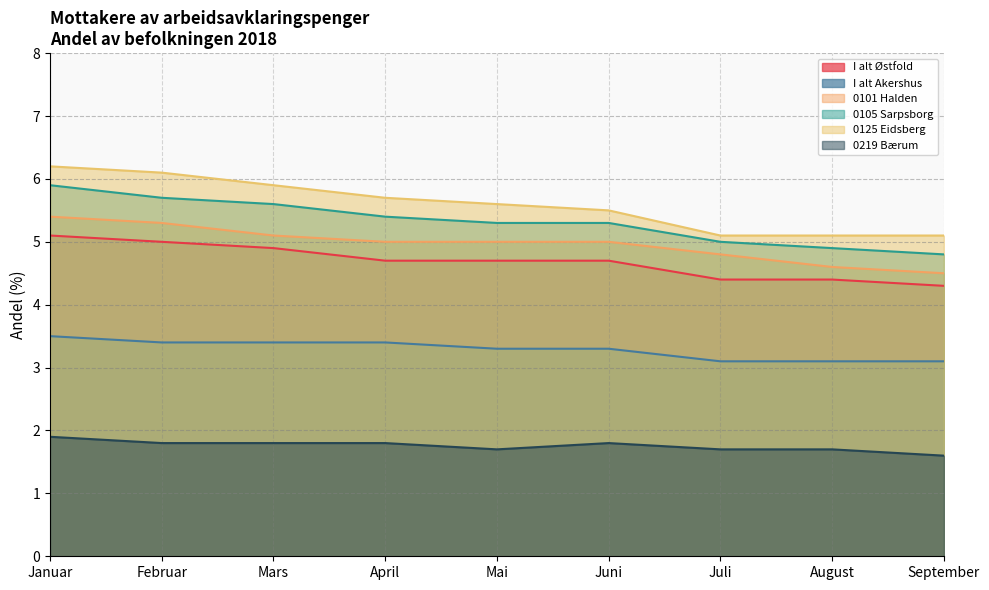

Does the chart display data point markers on the line(s)?

No